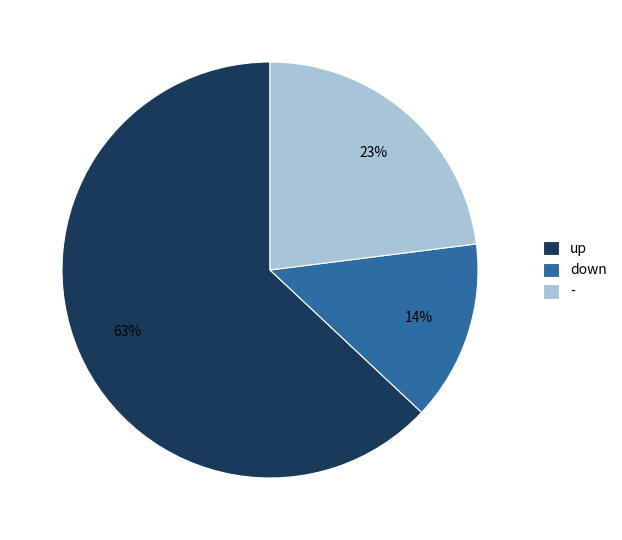

How many segments does this pie chart have?

3